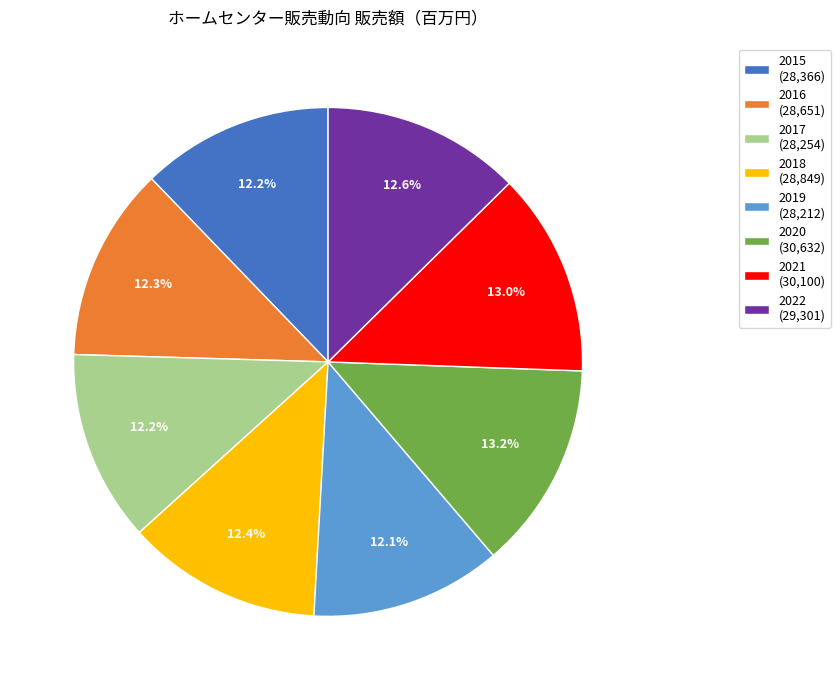

How many slices are in this pie chart?

8